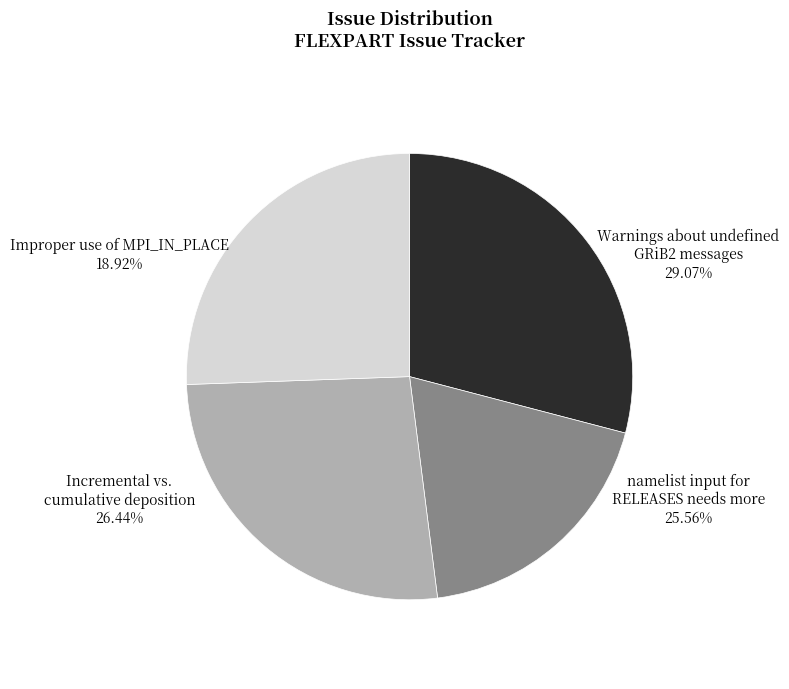

Combined, what portion of the pie is Incremental vs. cumulative deposition and Warnings about undefined GRiB2 messages?

55.5%